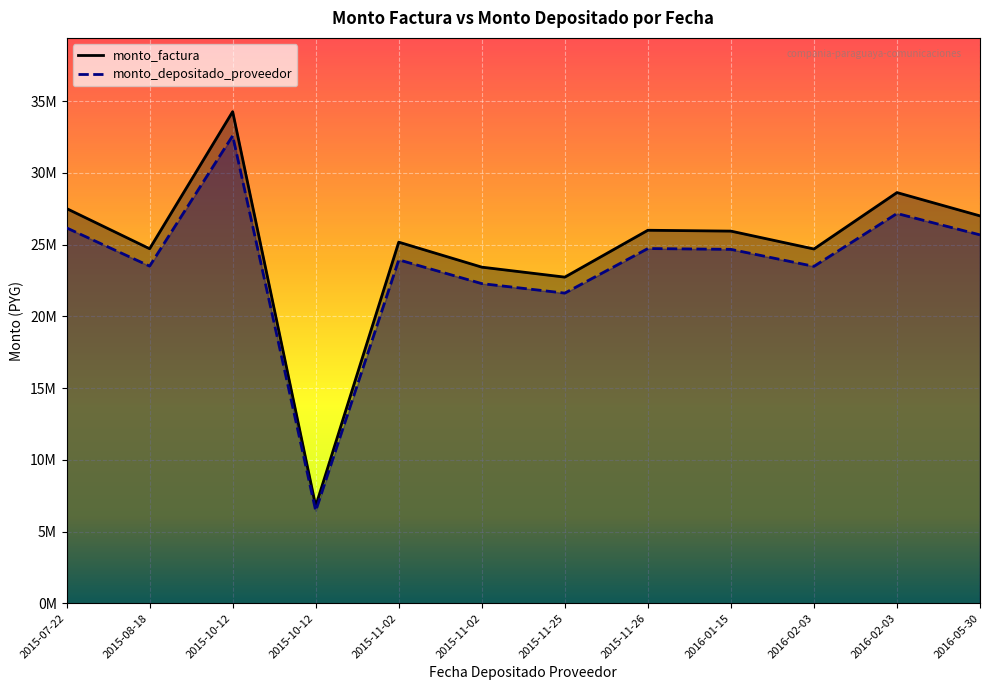

What is the difference between the highest and lowest values at 2015-10-12?

1679774